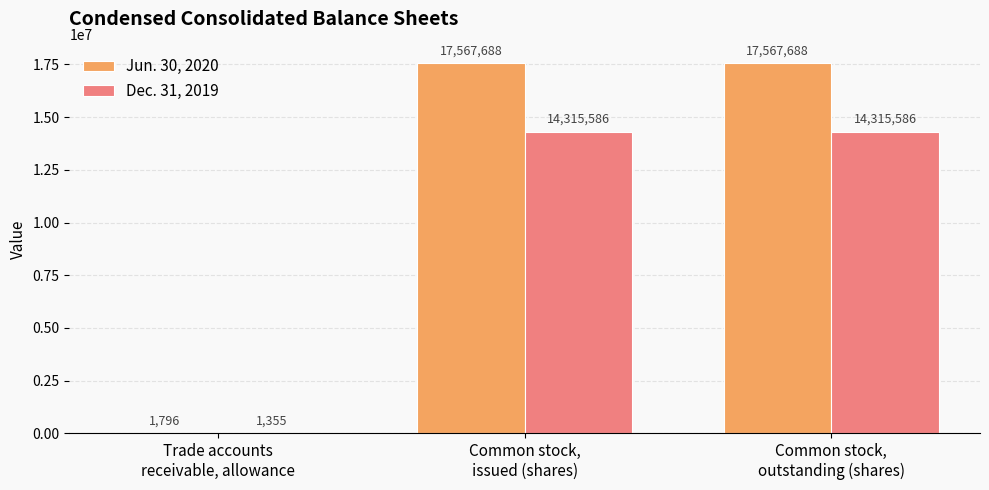

Which series has the widest spread of values?

Jun. 30, 2020